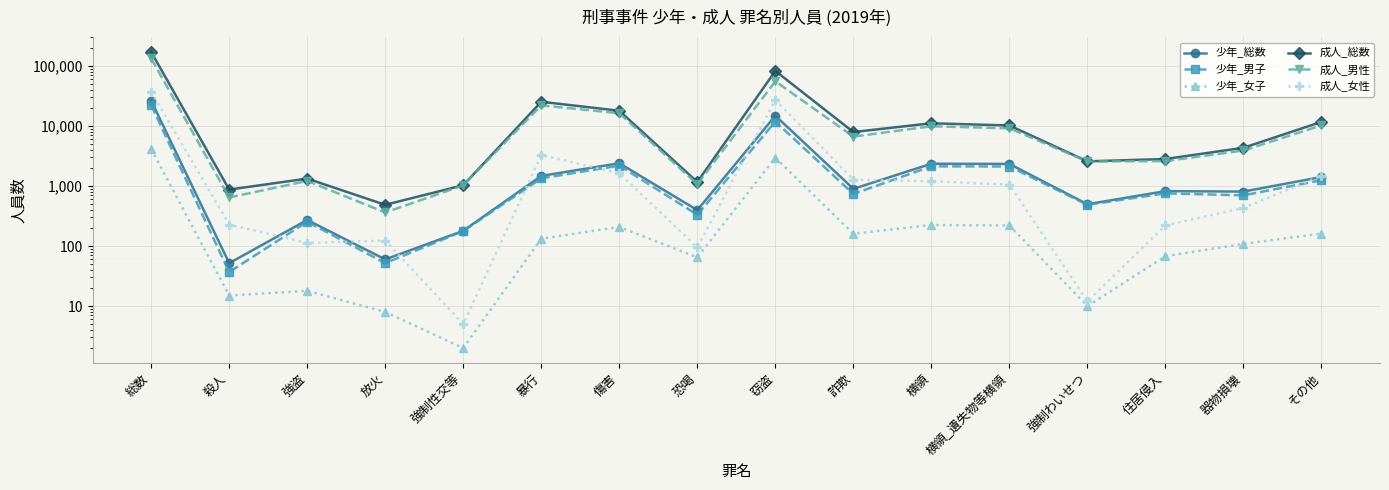

Reading right to left, transcribe all the data shown in this chart.

少年_総数: 1419	811	825	499	2344	2362	901	14906	398	2405	1481	180	60	273	52	26572
少年_男子: 1257	702	757	489	2123	2137	740	11927	333	2196	1348	178	52	255	37	22408
少年_女子: 162	109	68	10	221	225	161	2979	65	209	133	2	8	18	15	4164
成人_総数: 11772	4357	2832	2586	10251	11154	7969	83125	1172	18030	25468	1034	488	1334	876	172197
成人_男性: 10281	3924	2611	2574	9192	9947	6685	55856	1077	16388	22177	1029	364	1221	647	134781
成人_女性: 1491	433	221	12	1059	1207	1284	27269	95	1642	3291	5	124	113	229	37416